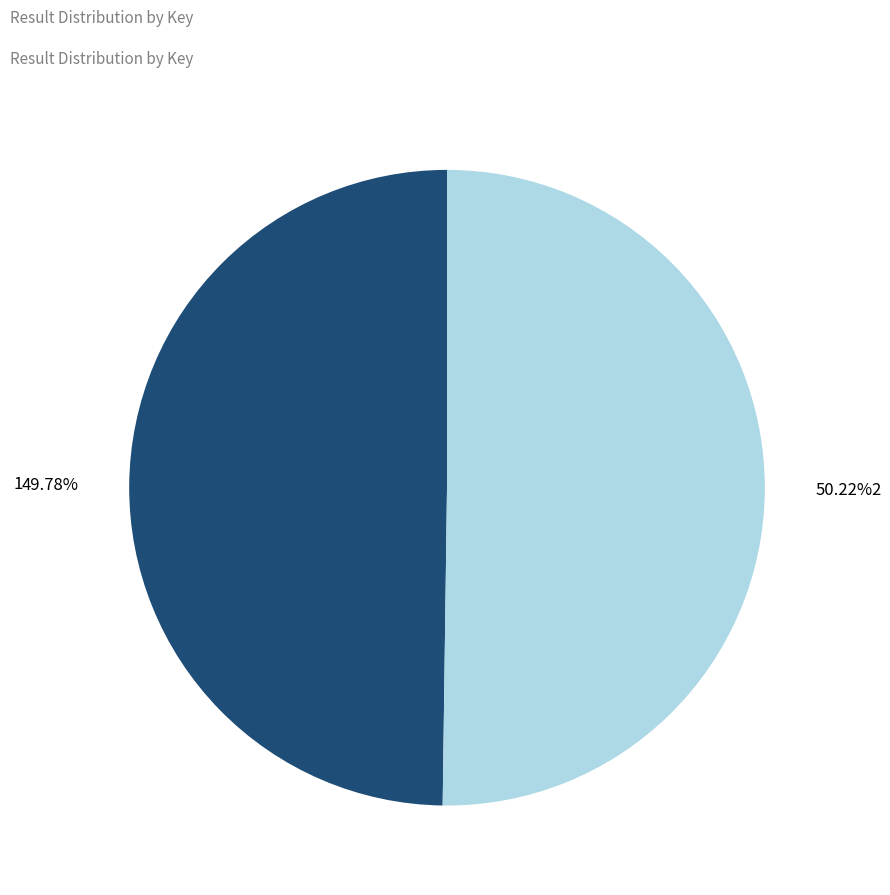

Is the sum of 2 and 1 greater than half?

Yes